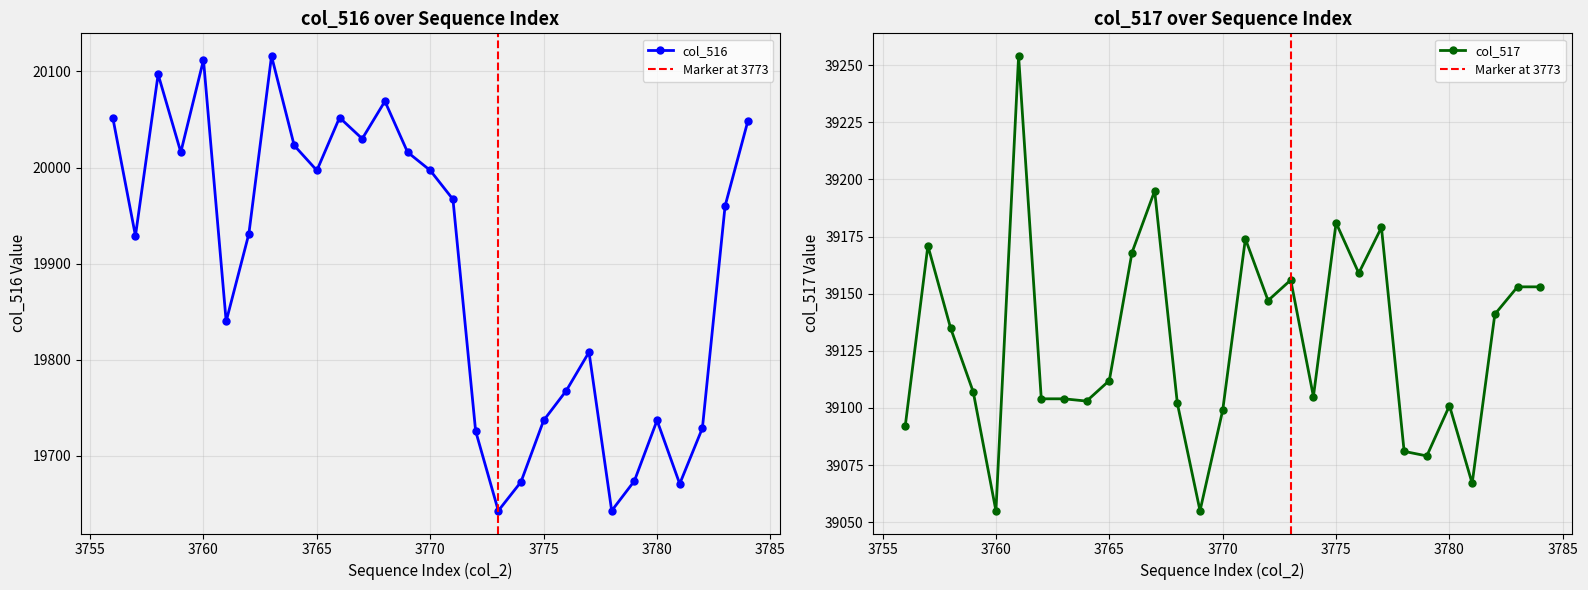

What is the lowest value of the col_517 series?

39055